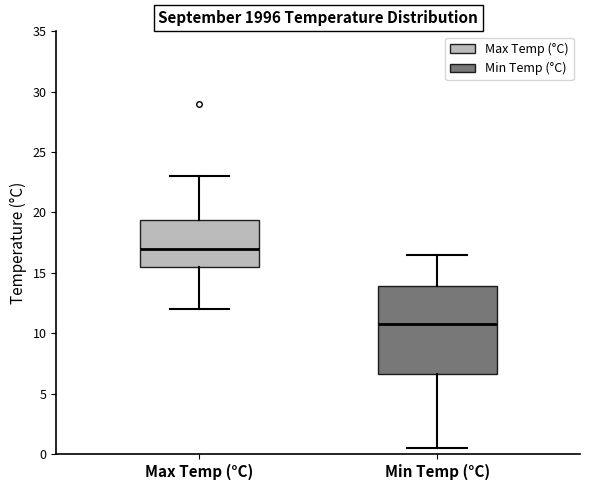

Which box has the lowest median line?

Min Temp (°C)